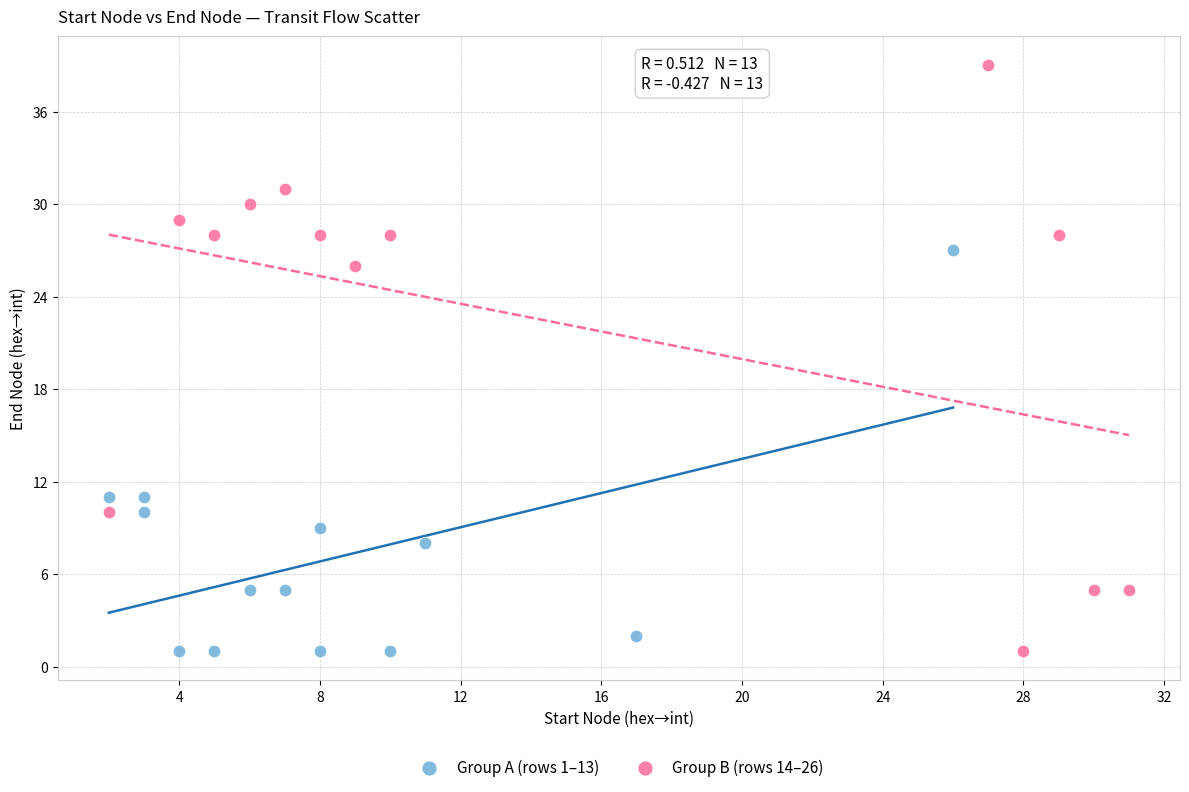

Which series contains the highest Y value?

Group B (rows 14–26)